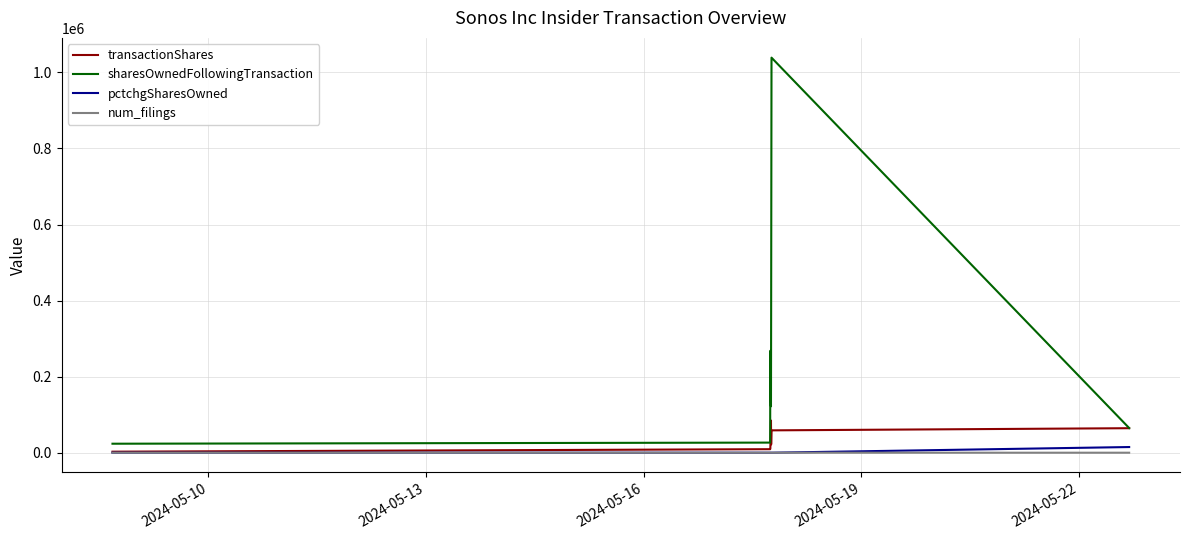

True or false: sharesOwnedFollowingTransaction and num_filings intersect in this chart.

False